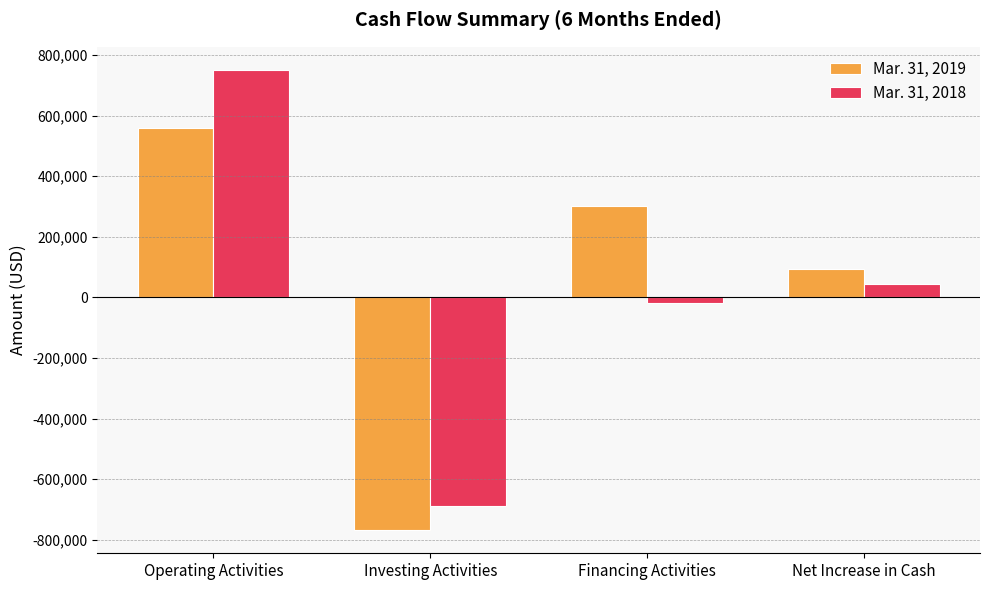

List the labels in order of Mar. 31, 2018 value, largest first.

Operating Activities, Net Increase in Cash, Financing Activities, Investing Activities